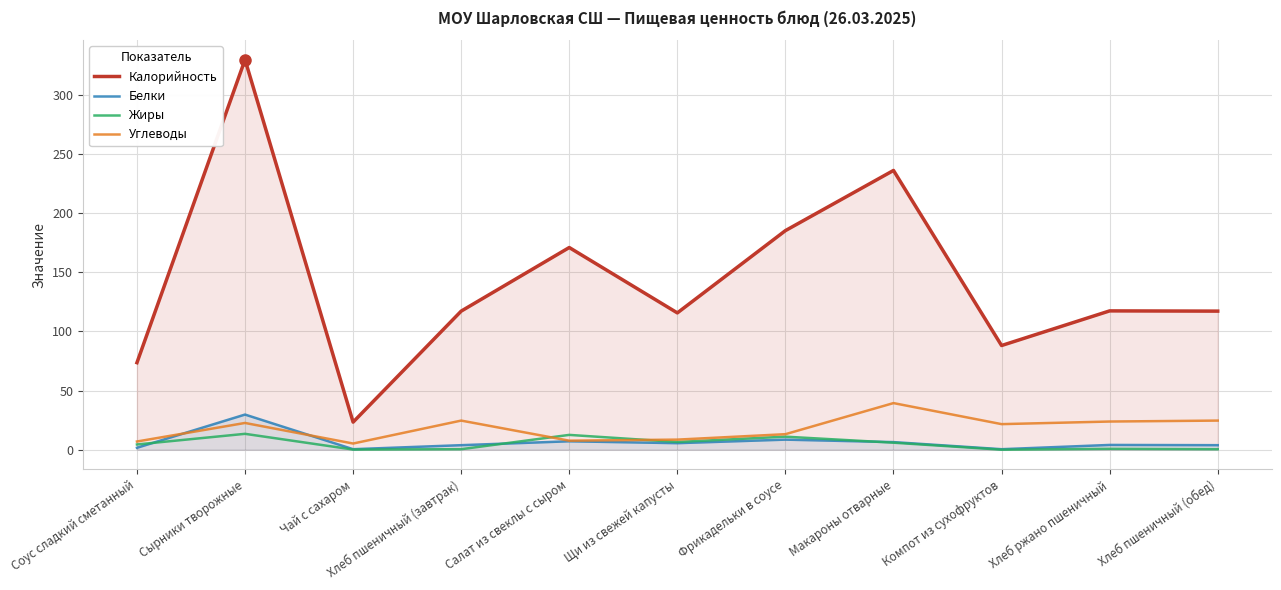

How many categories are shown in the chart?

11